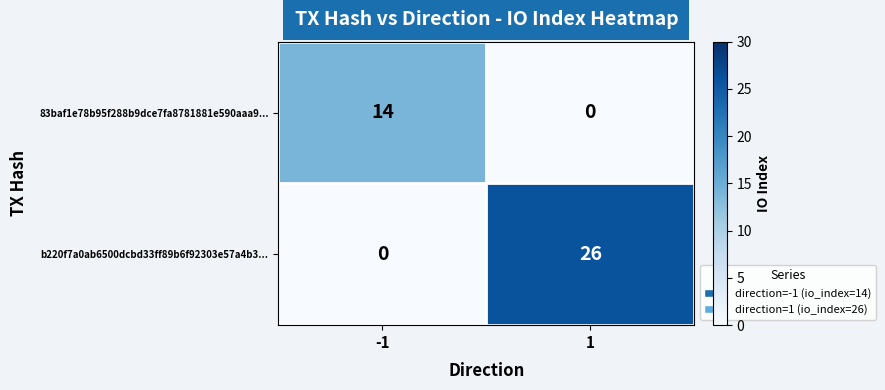

At how many categories does at least one series exceed 3?

2